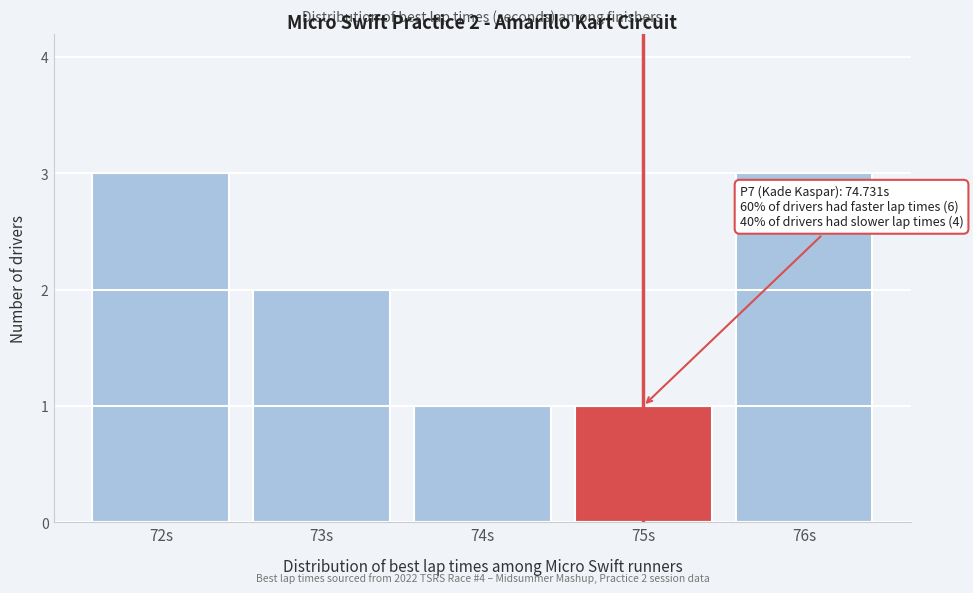

Reading left to right, list all the values displayed in this chart.

72s=3	73s=2	74s=1	75s=1	76s=3